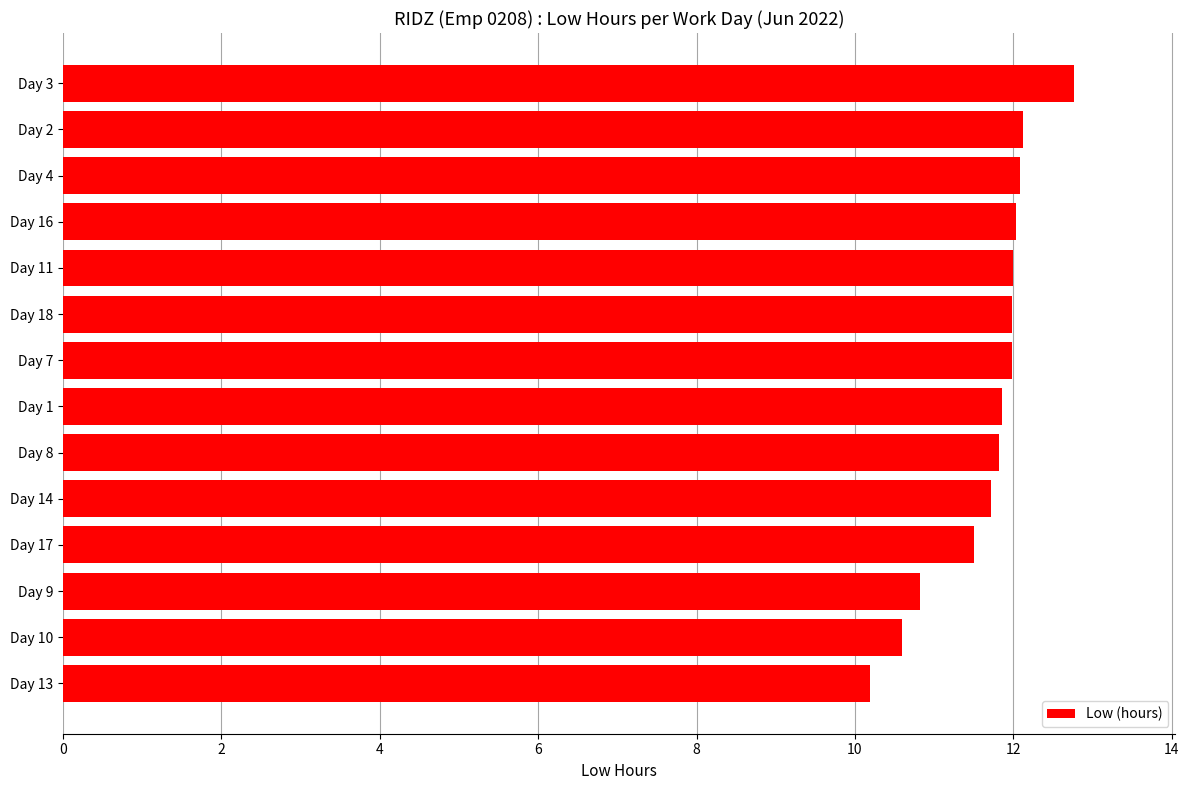

What value does the data have at Day 9?

10.8